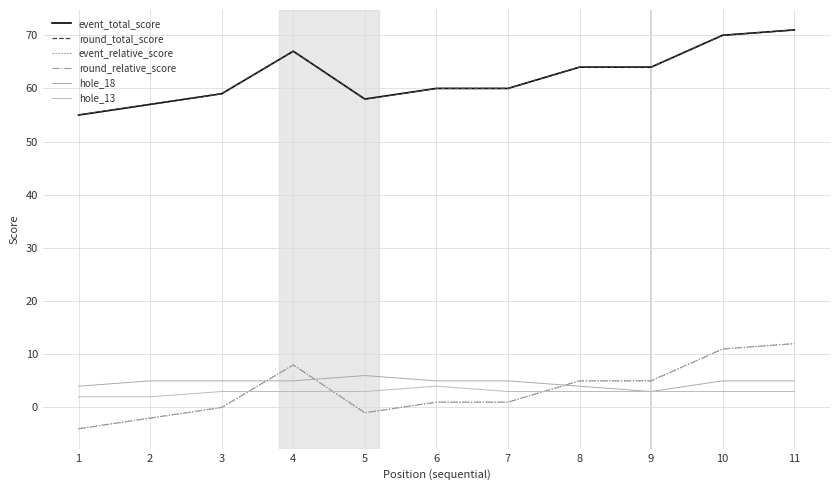

Is this an area chart (filled region under the line)?

No